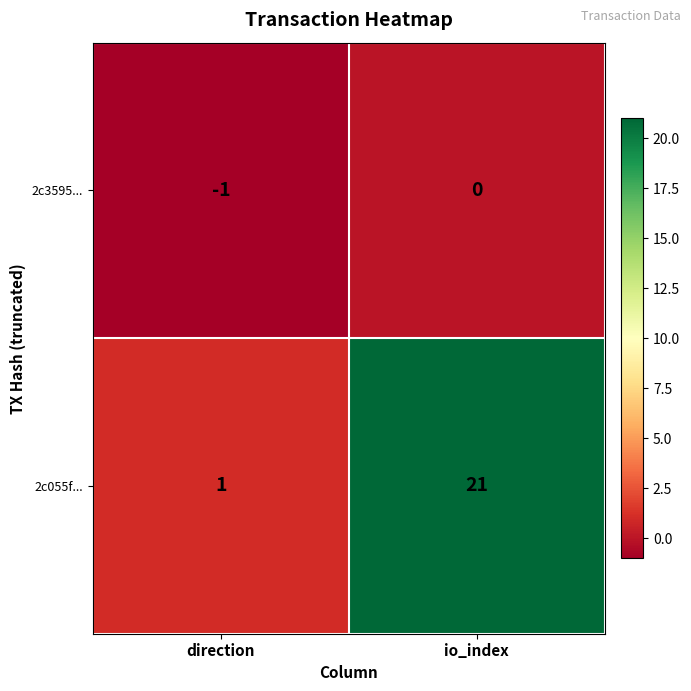

Which series has the widest spread of values?

2c055f...